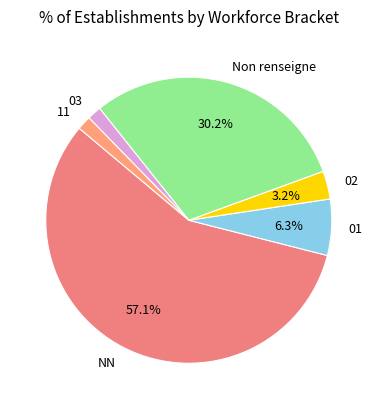

Count the number of slices in the pie.

6